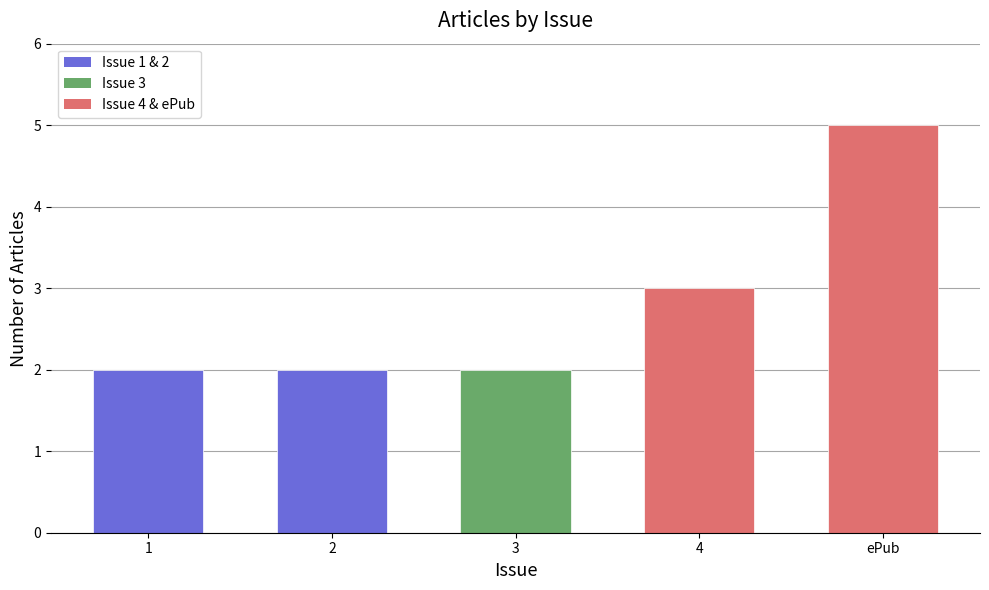

What is the sum of all values?

14